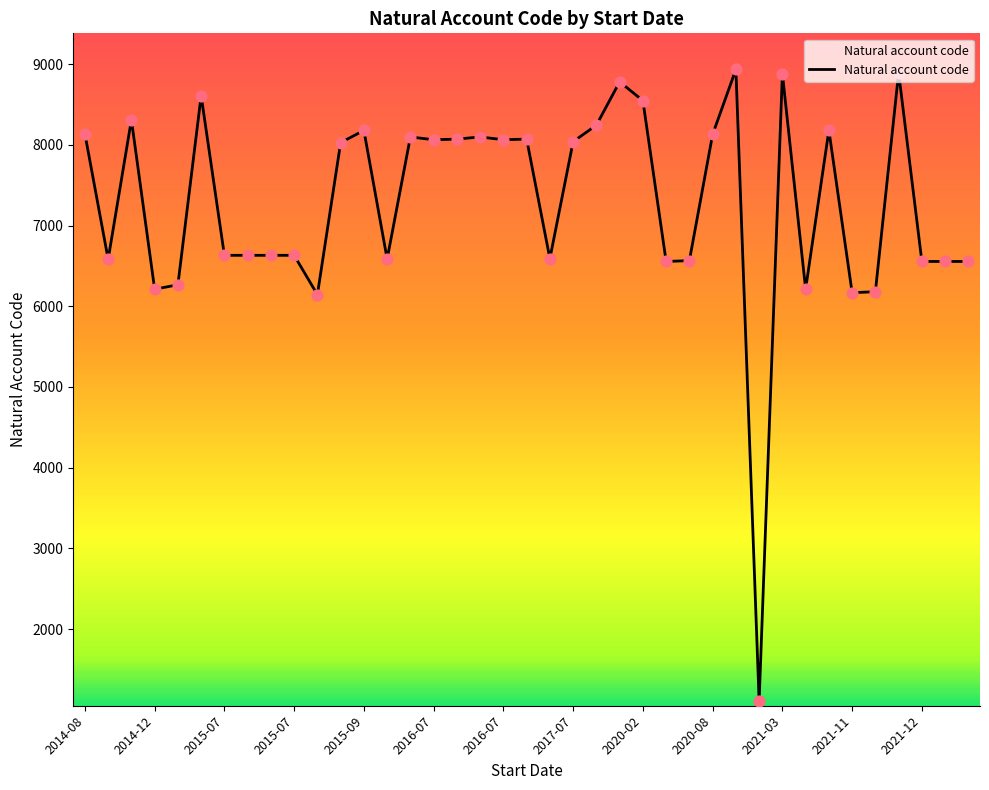

What is the difference between the maximum and minimum values?

7830